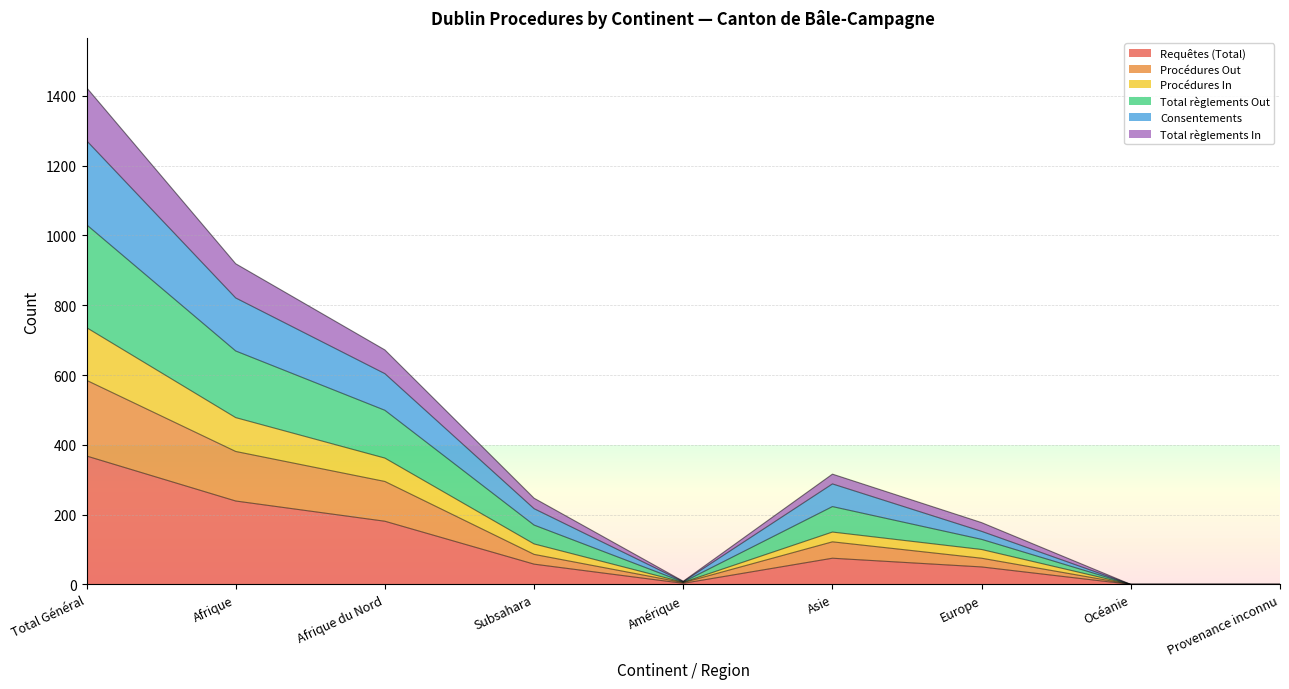

What are all the series names shown in the legend?

Requêtes (Total), Procédures Out, Procédures In, Total règlements Out, Consentements, Total règlements In